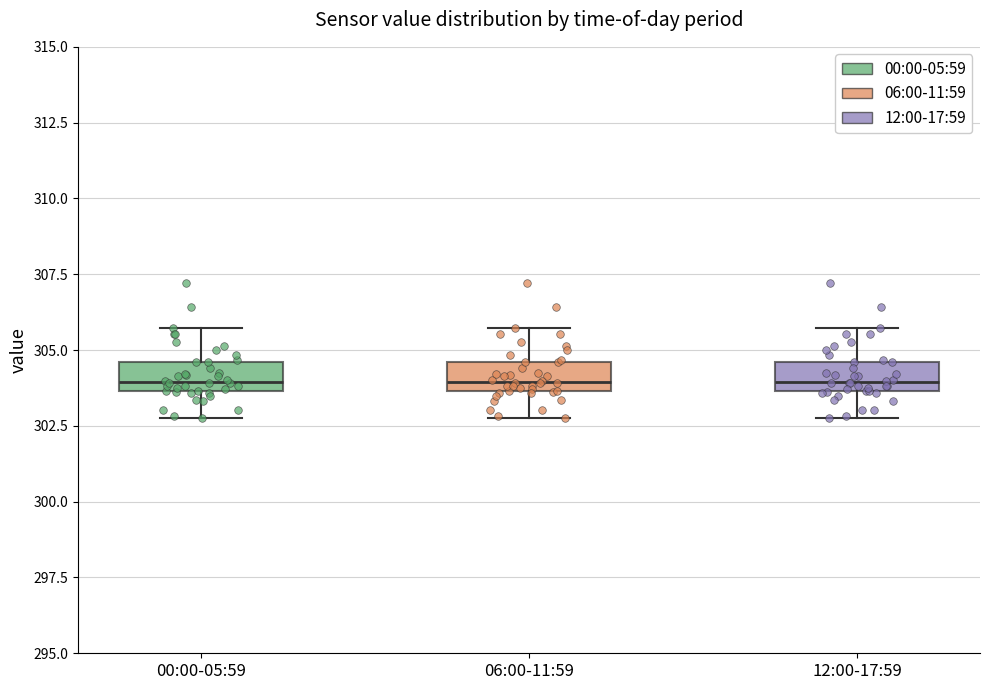

Where does the upper whisker of the box for 12:00-17:59 end on the y-axis? The values are not printed on the chart, so give them approximately, as read against the axis.

305.5